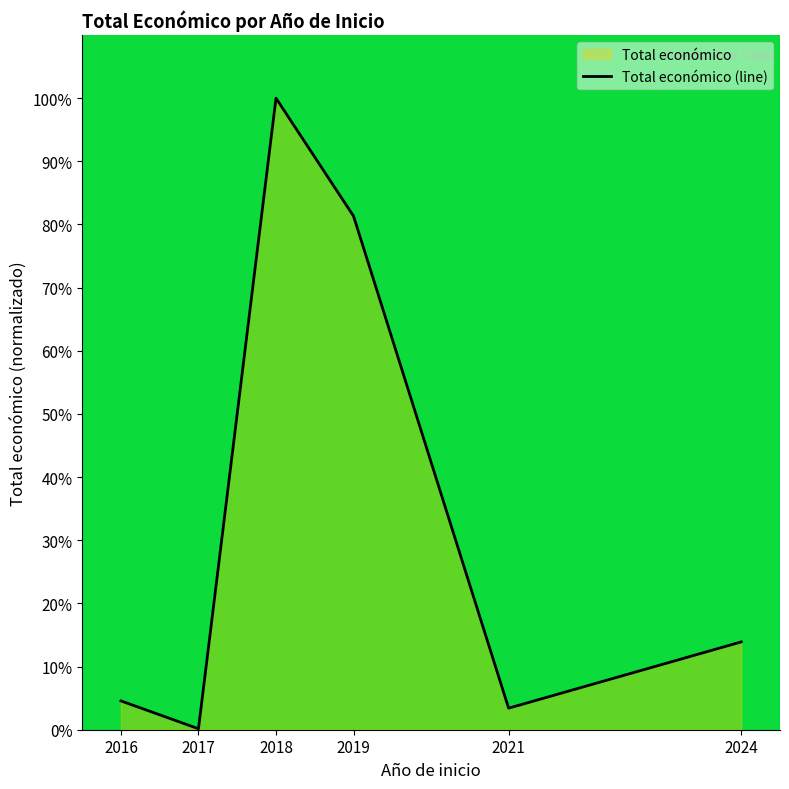

How many points are higher than both their immediate neighbors (excluding endpoints)?

1